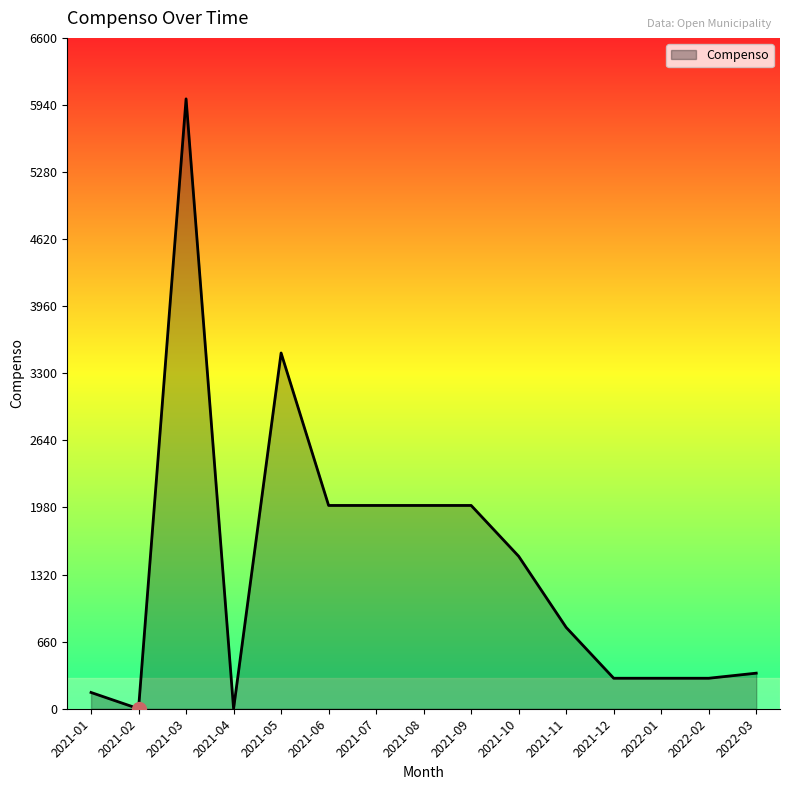

Read the value at 2021-03, to the nearest 50.

6000